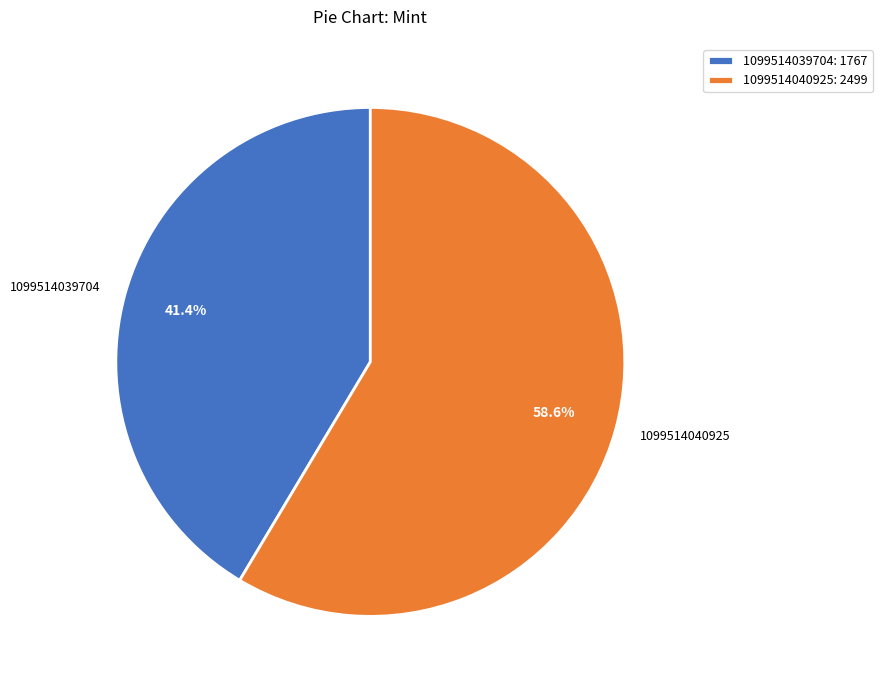

True or false: 1099514040925 accounts for 59% of the total.

True